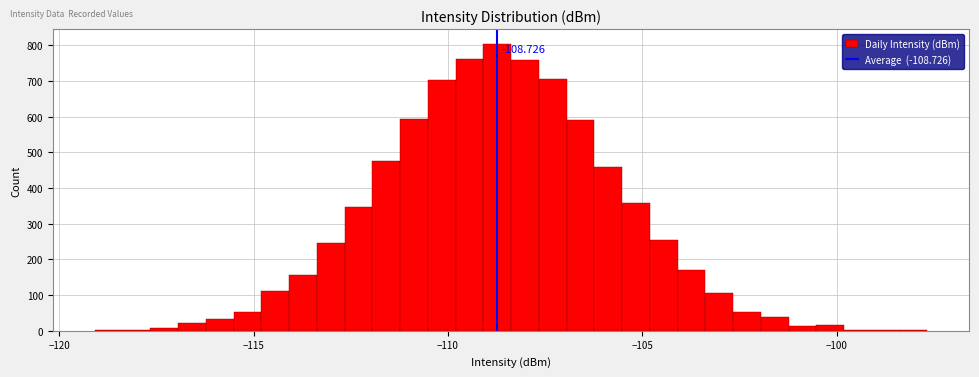

Read against the x-axis, roughly where is the centre of the tallest bar?

-108.5